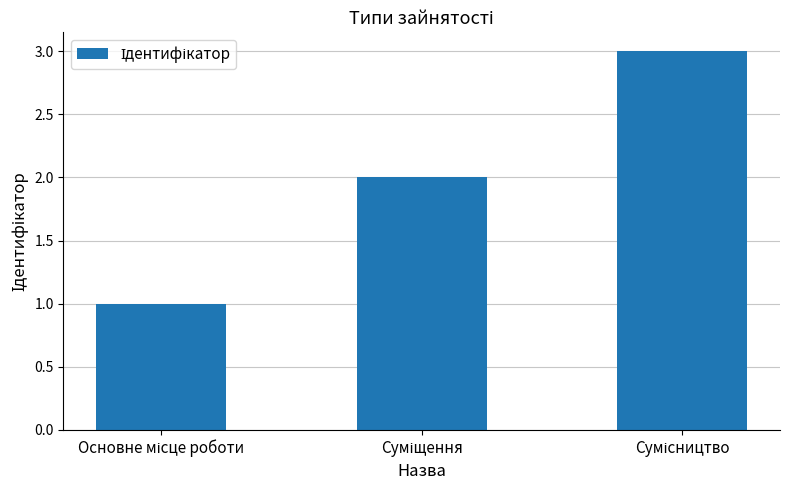

What is the sum of all values?

6